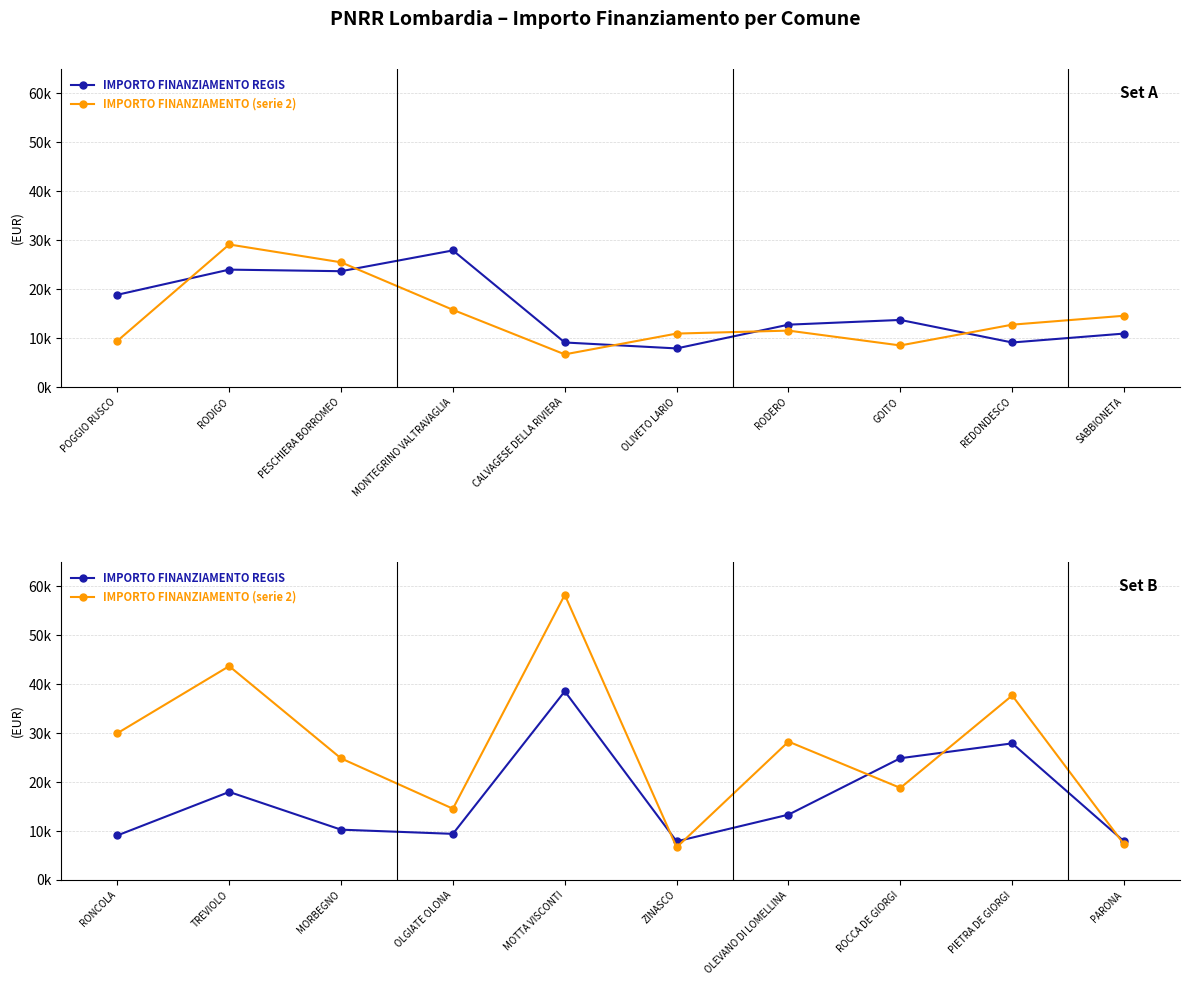

What is the highest value of the IMPORTO FINANZIAMENTO REGIS series?

38565